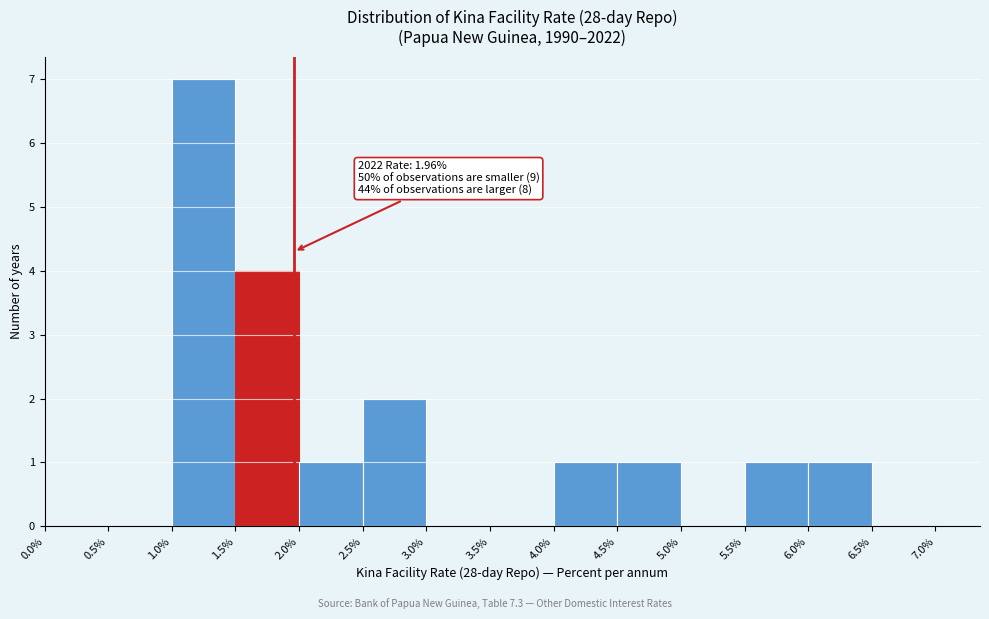

Over which range of the x-axis is the bar tallest?

1.0% to 1.5%